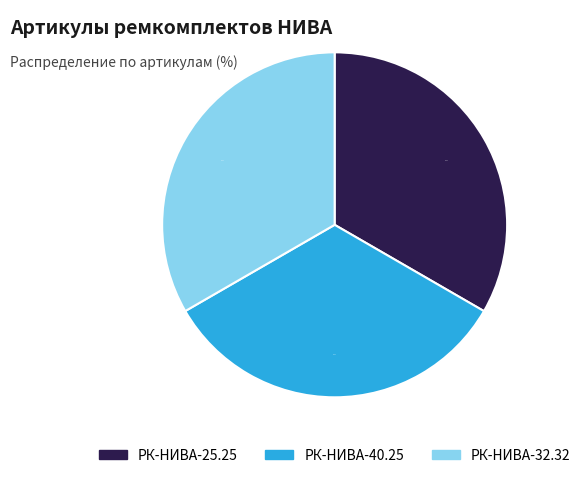

Does any single category account for the majority?

No